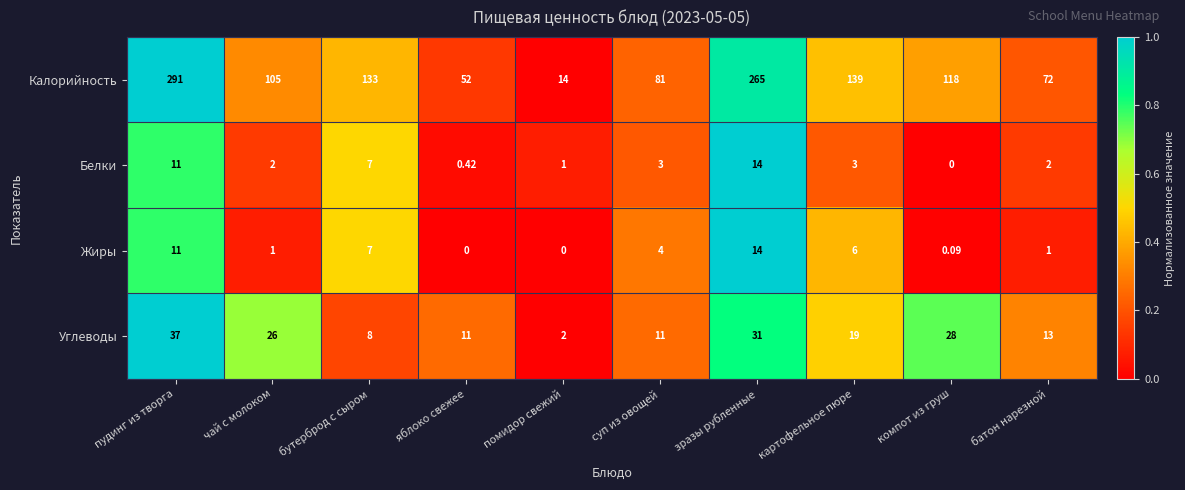

How many positive values does the Жиры series have?

8